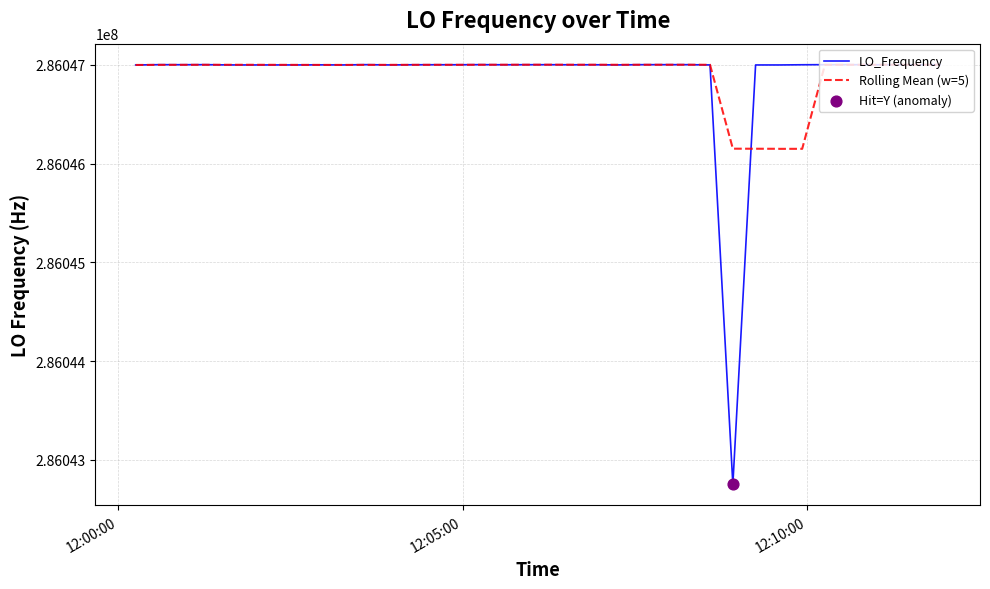

Which series has the widest spread of values?

LO_Frequency